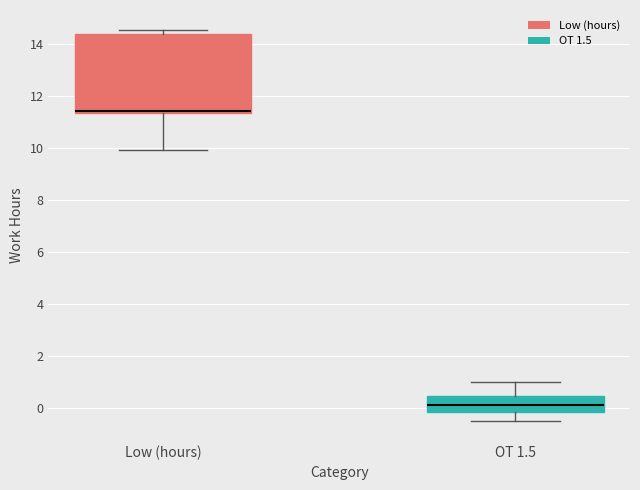

Which box's median line is the lowest?

OT 1.5